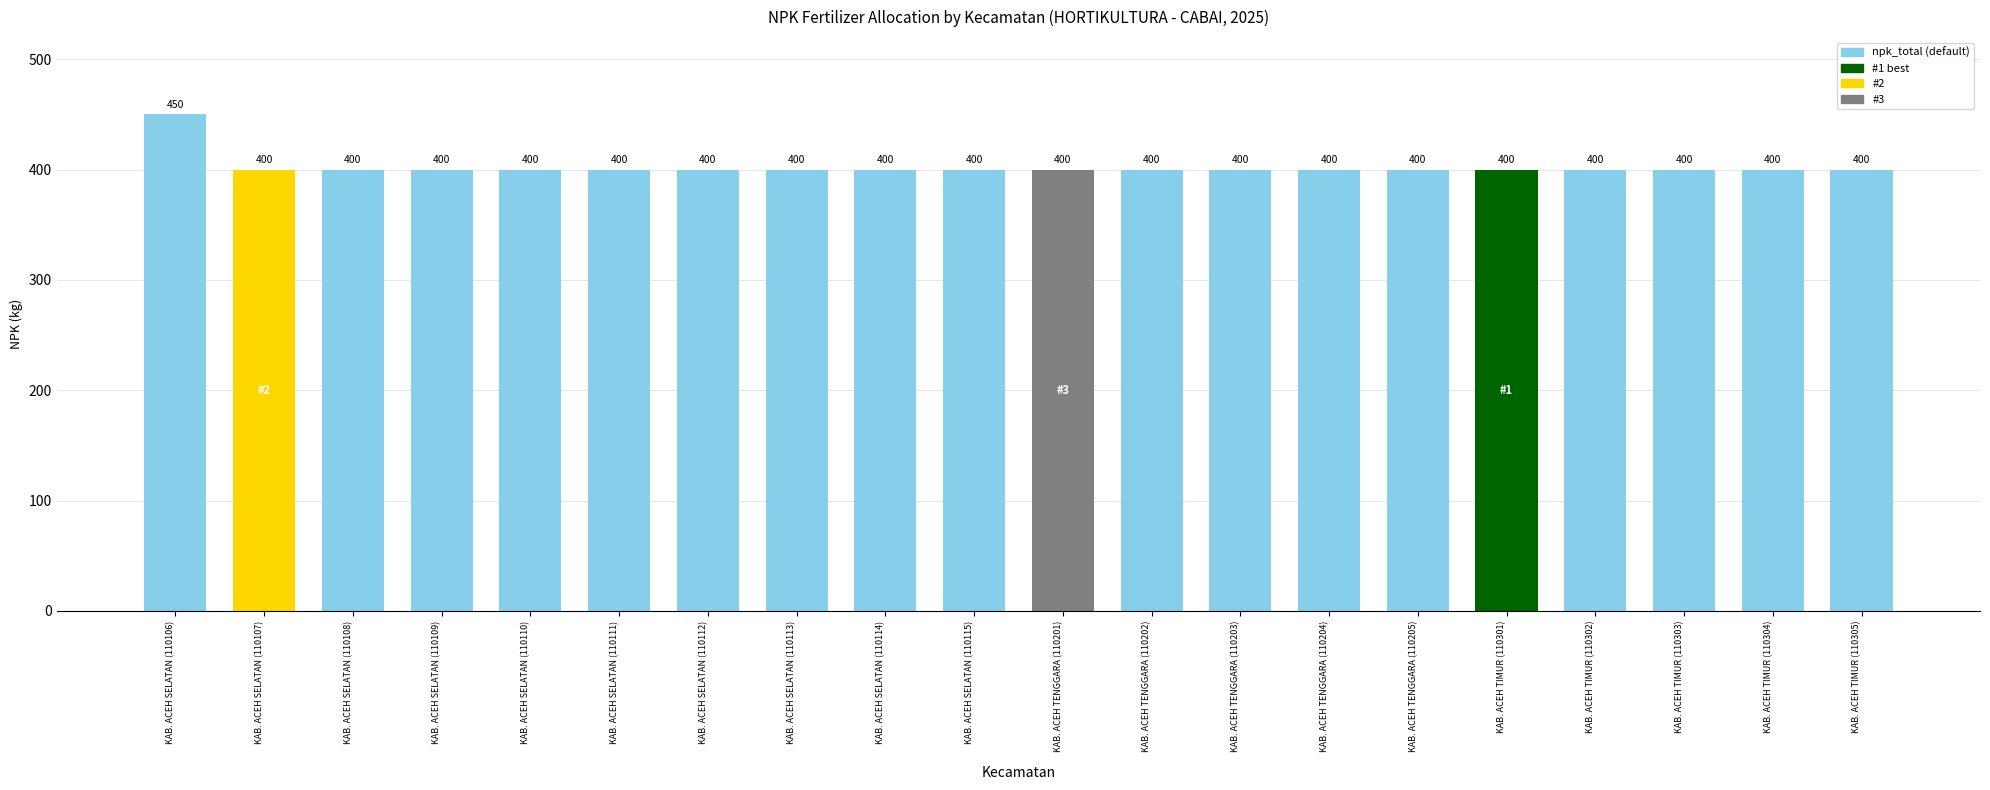

What is the label of the 9th bar from the right?

KAB. ACEH TENGGARA (110202)